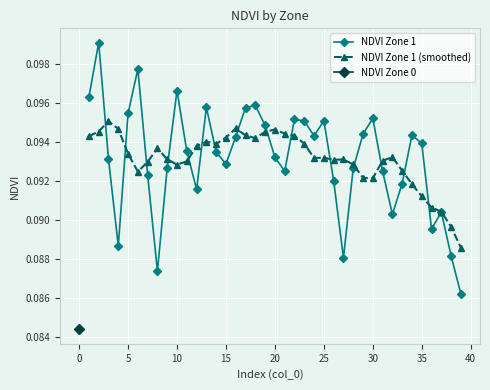

How many interior local valleys does the NDVI Zone 1 series have?

9